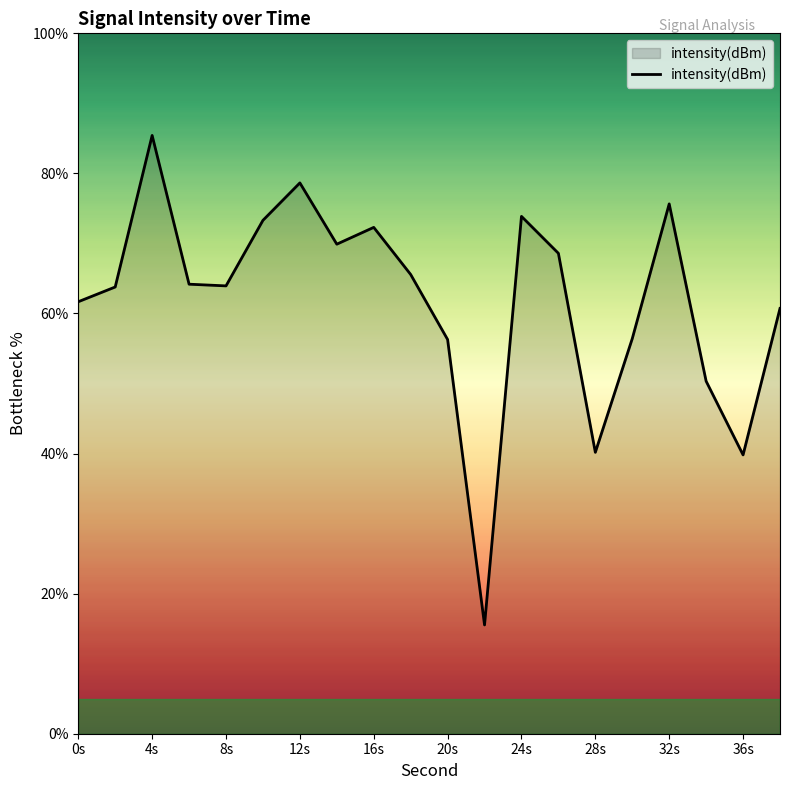

How many lines are shown in the chart?

1